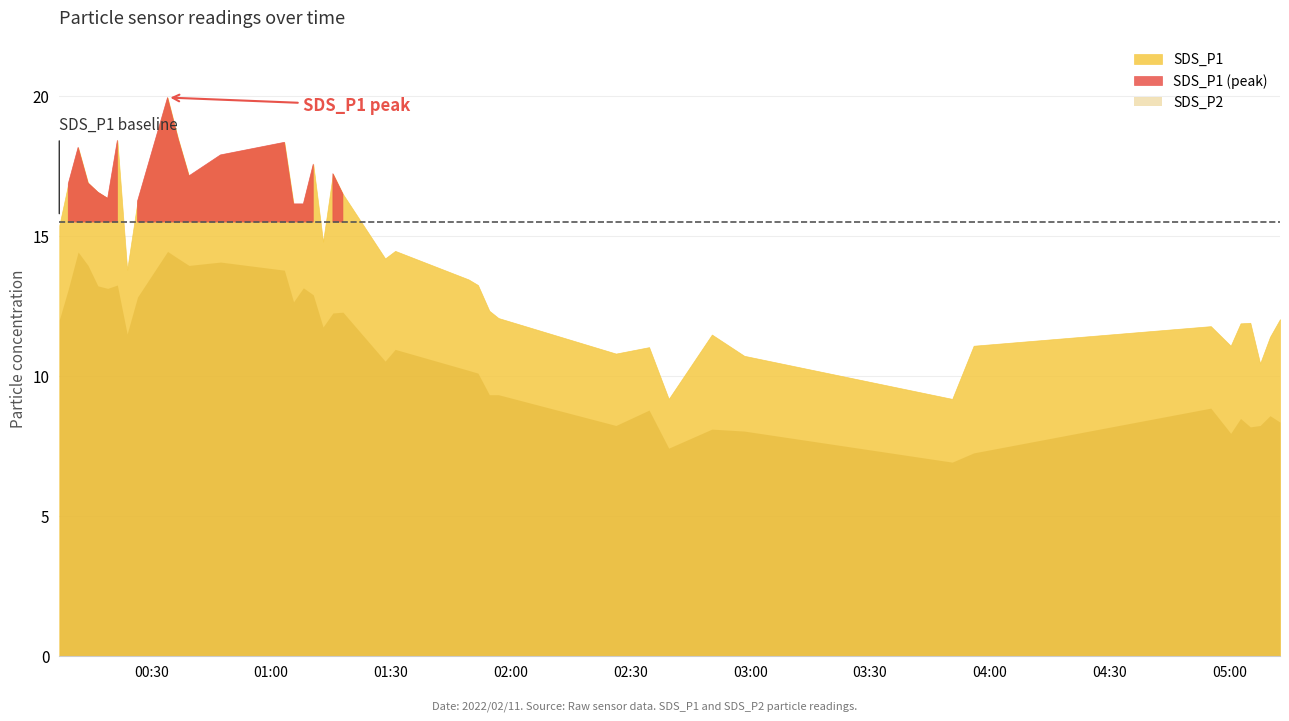

True or false: SDS_P1 and SDS_P2 cross at least once.

False